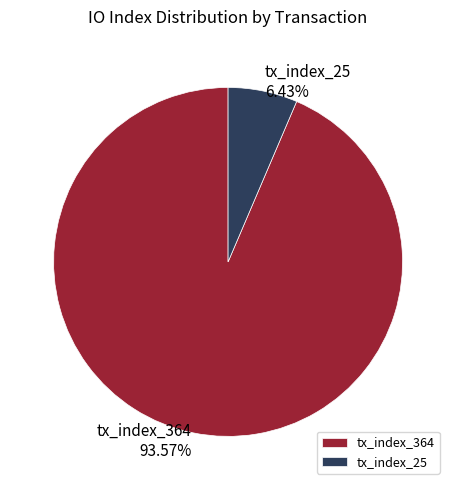

How many segments does this pie chart have?

2